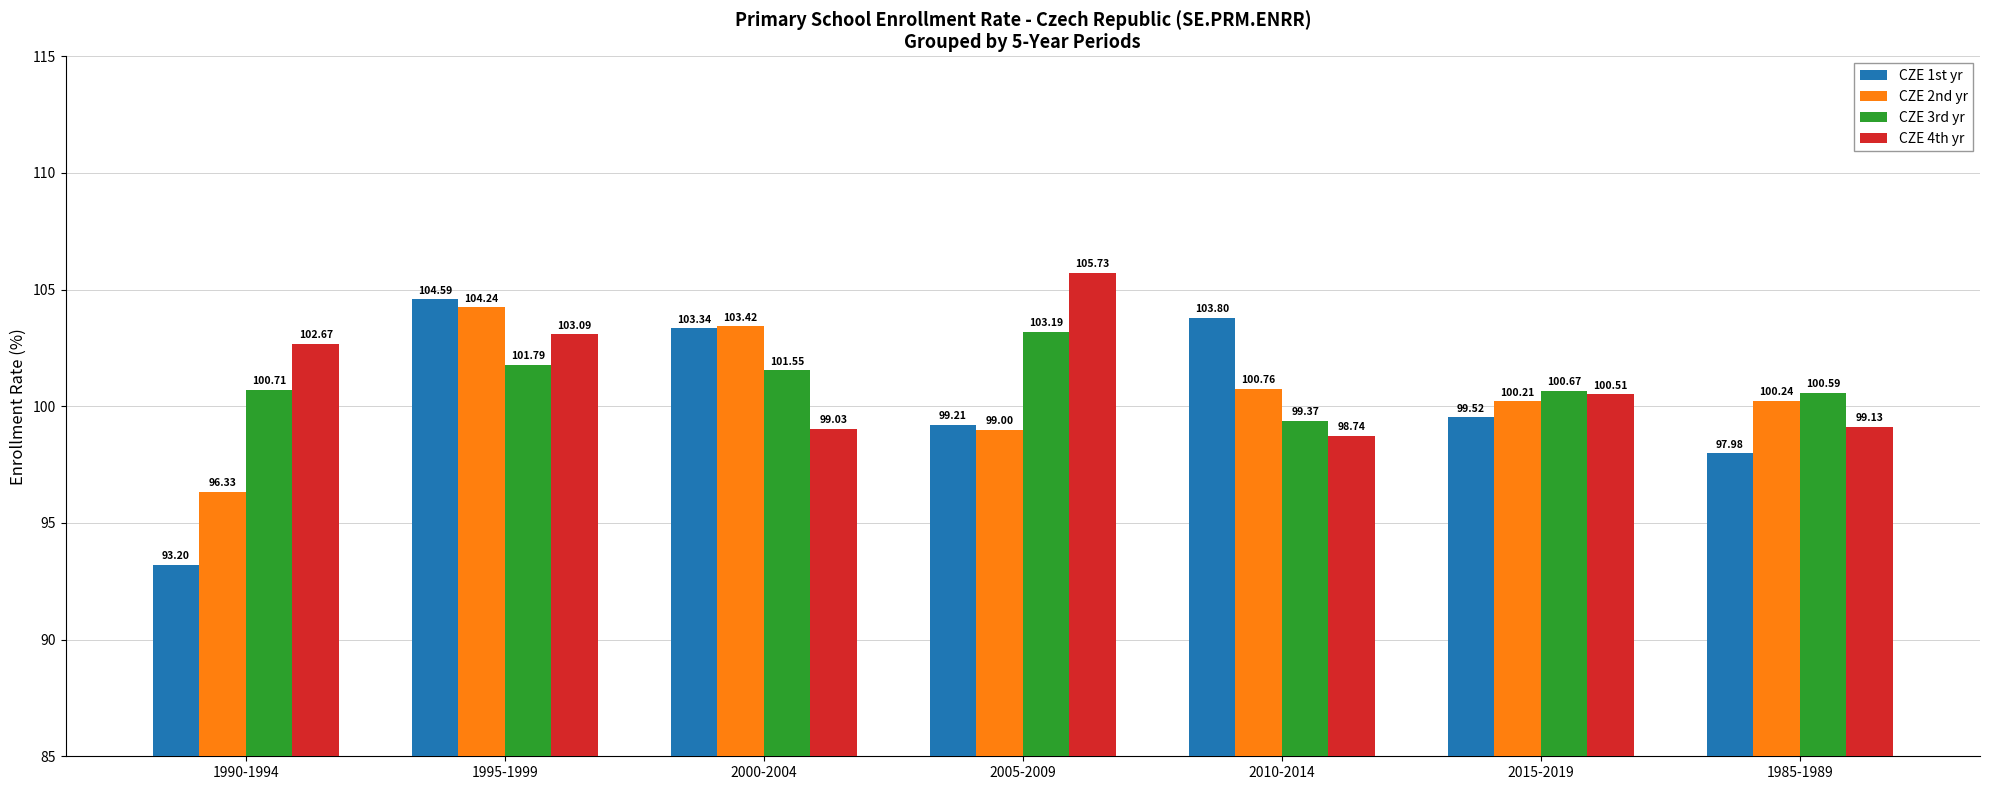

Which series has the largest total across all categories?

CZE 4th yr